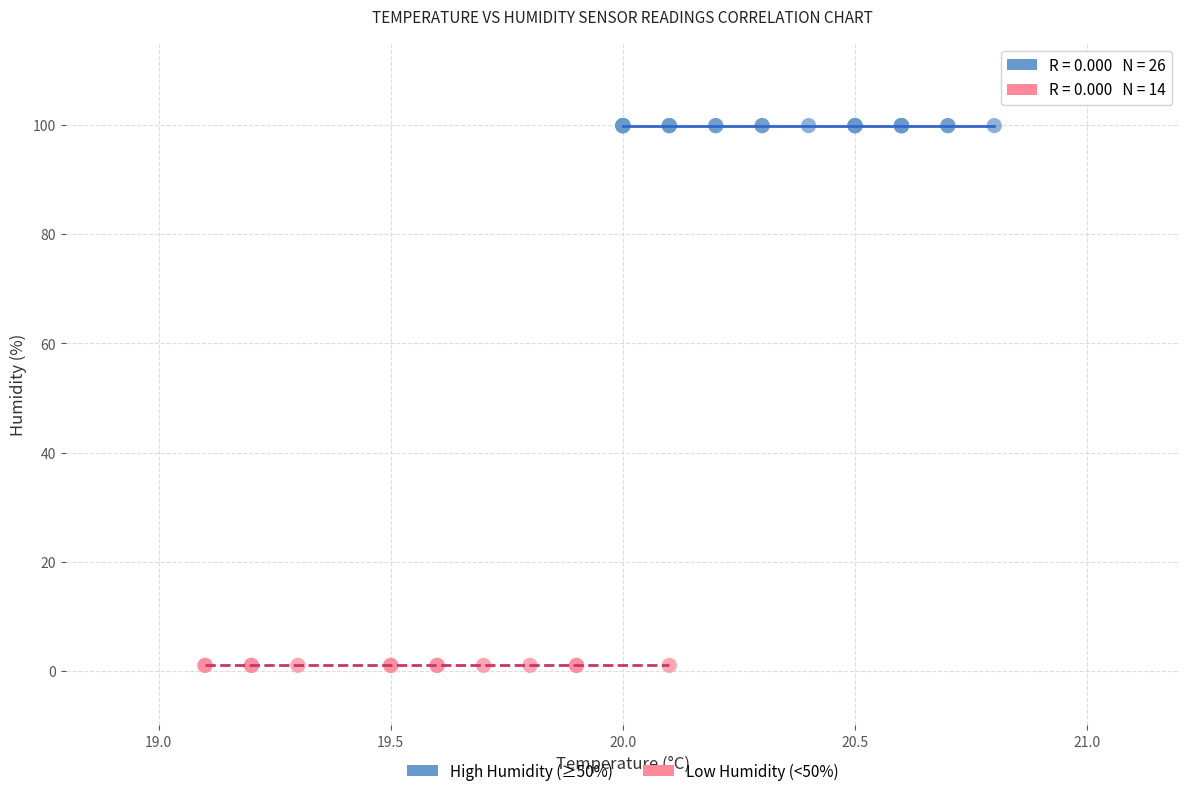

What are all the series names shown in the legend?

High Humidity (≥50%), Low Humidity (<50%)